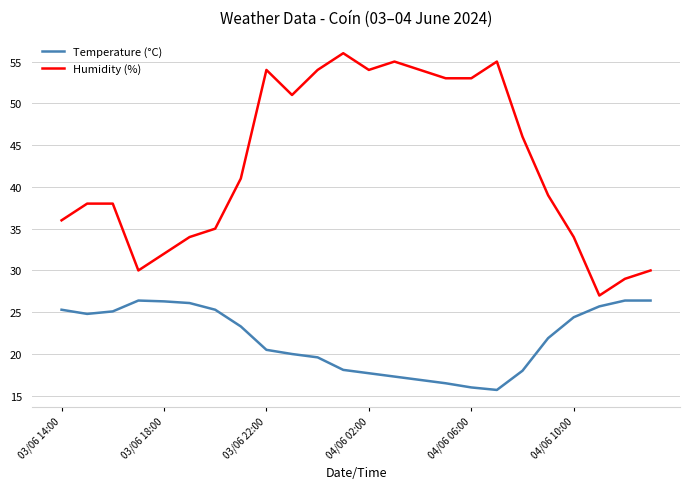

List the series in order of their overall mean, lowest first.

Temperature (°C), Humidity (%)